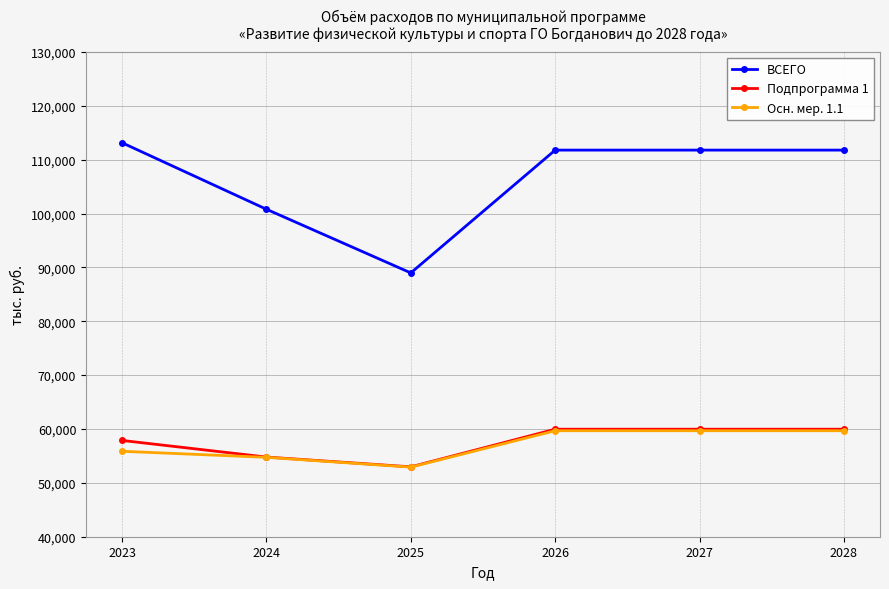

What is the difference between the highest and lowest values at 2028?

52092.6